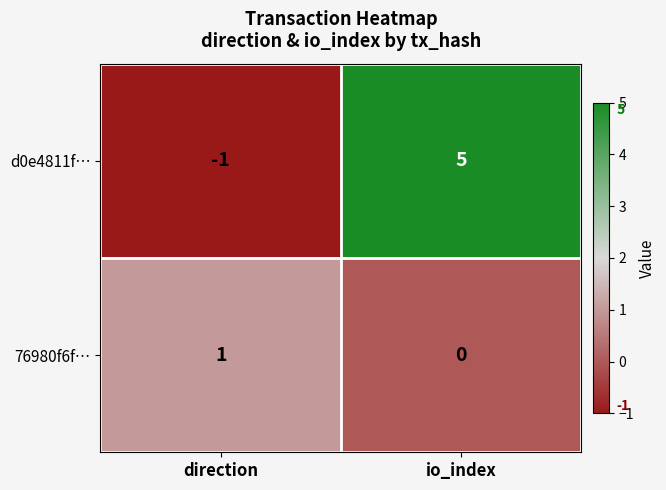

Which series has the largest range (max minus min)?

d0e4811f…